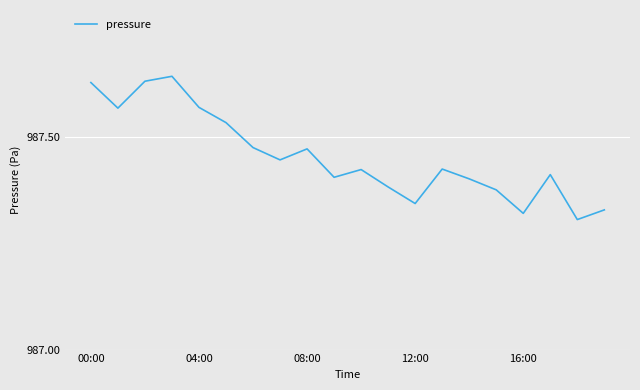

What is the difference between the maximum and minimum values?

0.3